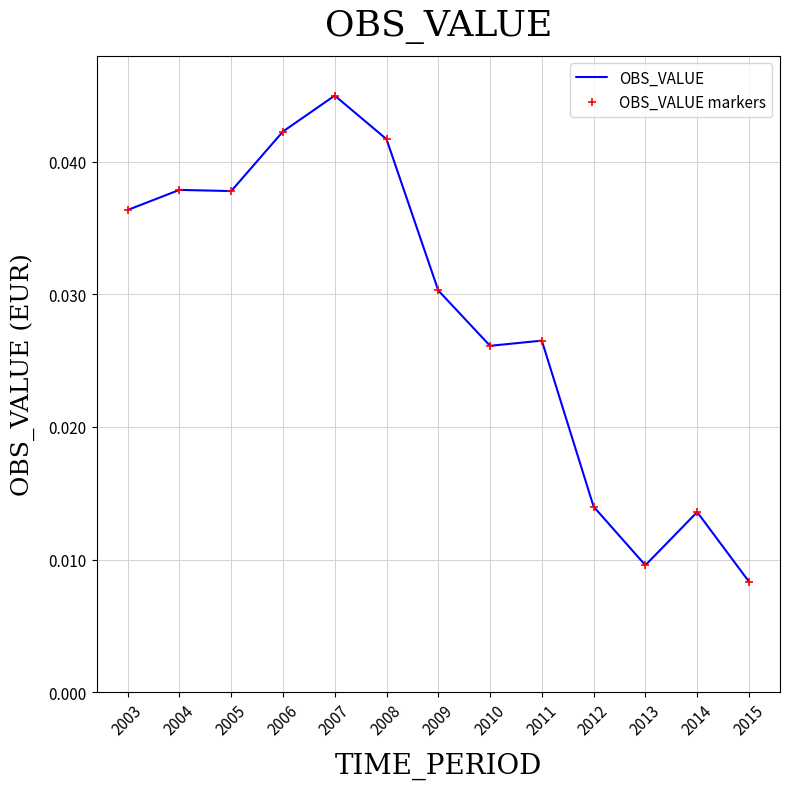

True or false: OBS_VALUE and OBS_VALUE markers intersect in this chart.

False